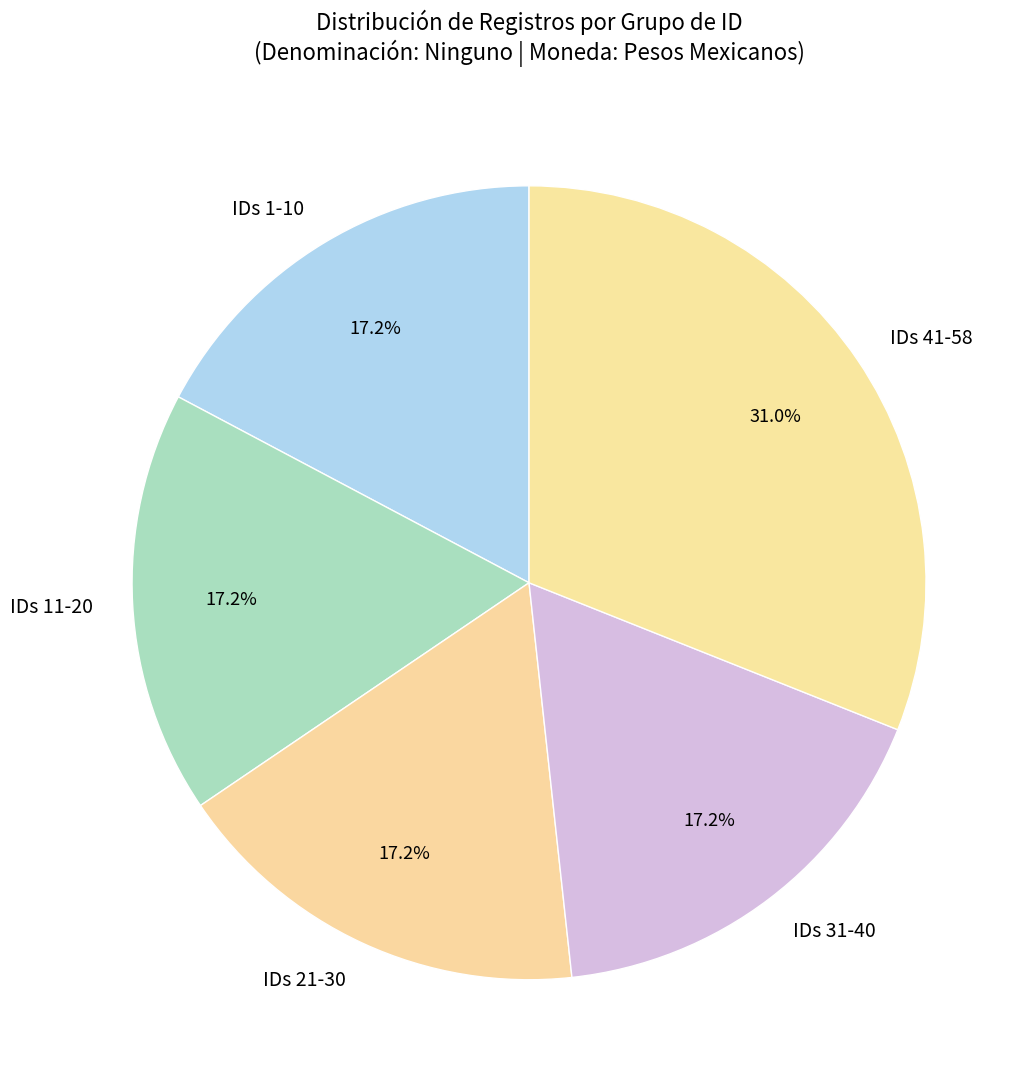

Does IDs 41-58 account for over 50% of the chart?

No